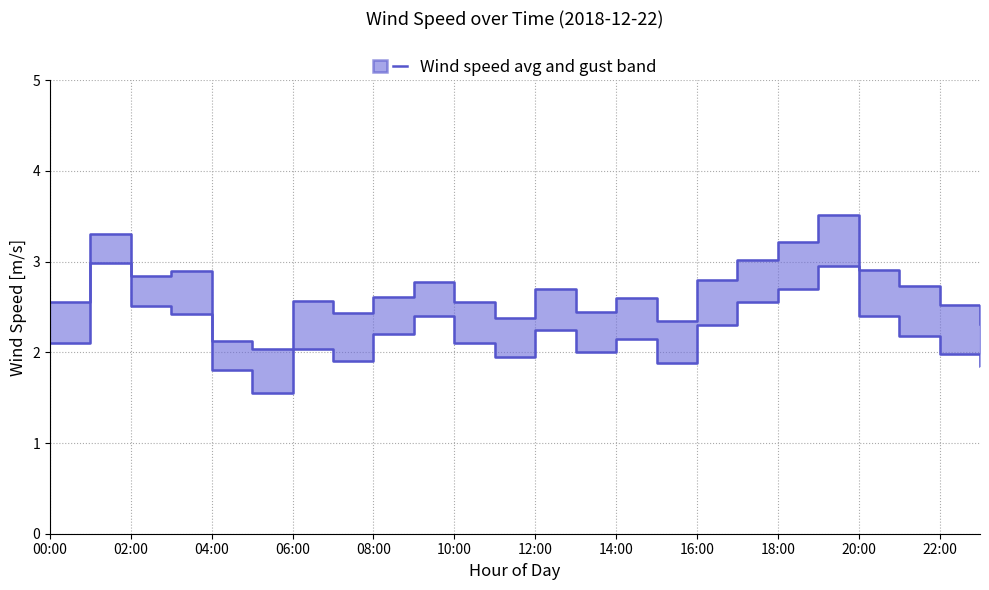

What is the value of the wind_spd_avg point at the 20th from the left?

3.0